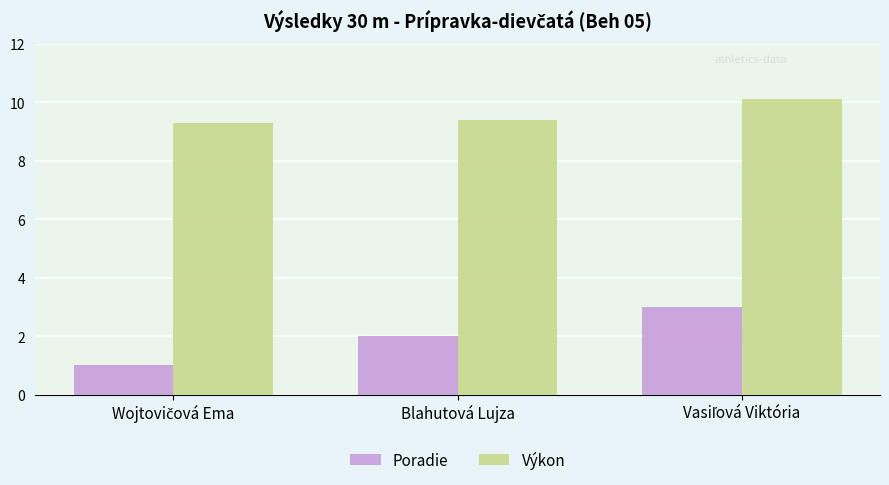

What value does the Výkon series have at Blahutová Lujza?

9.4